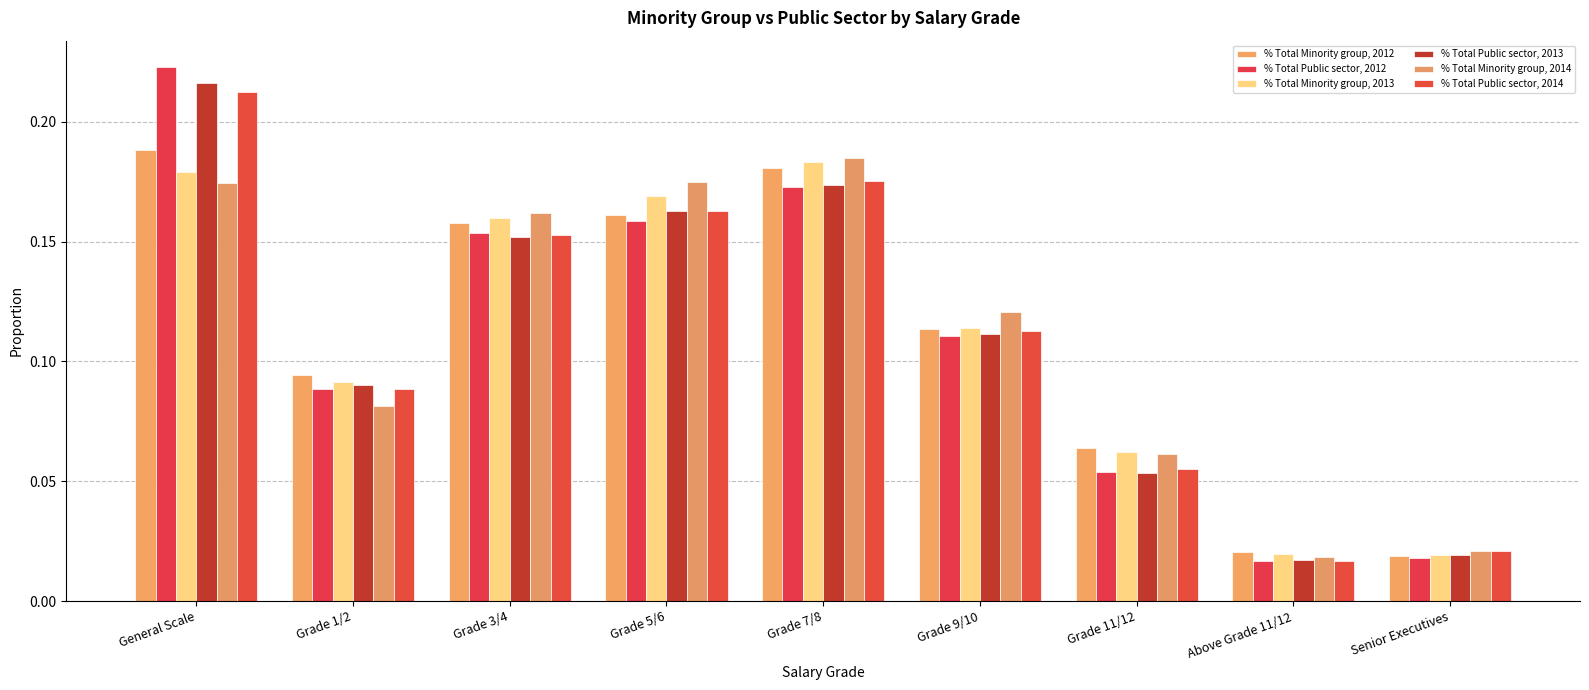

True or false: % Total Public sector, 2012 has a value of 0.1 at Grade 11/12.

True